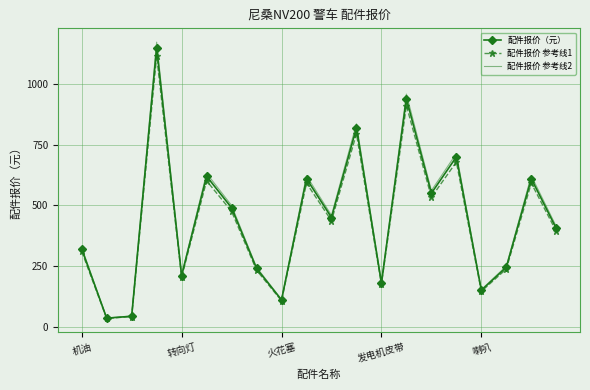

Rank the series by their maximum value, from highest to lowest.

配件报价 参考线2, 配件报价（元）, 配件报价 参考线1